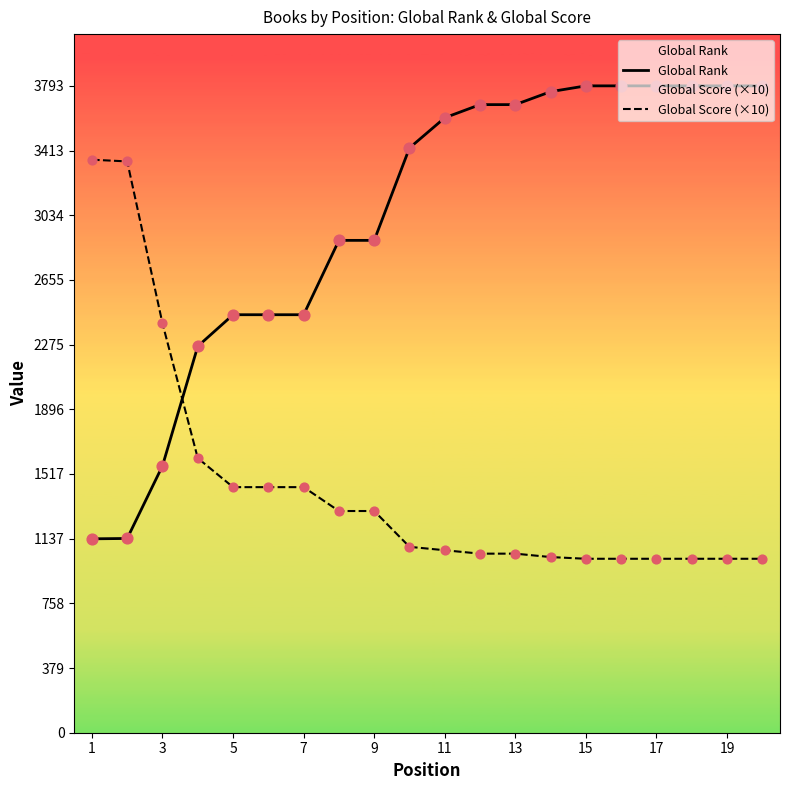

What is the total value across all series at 15?

4813